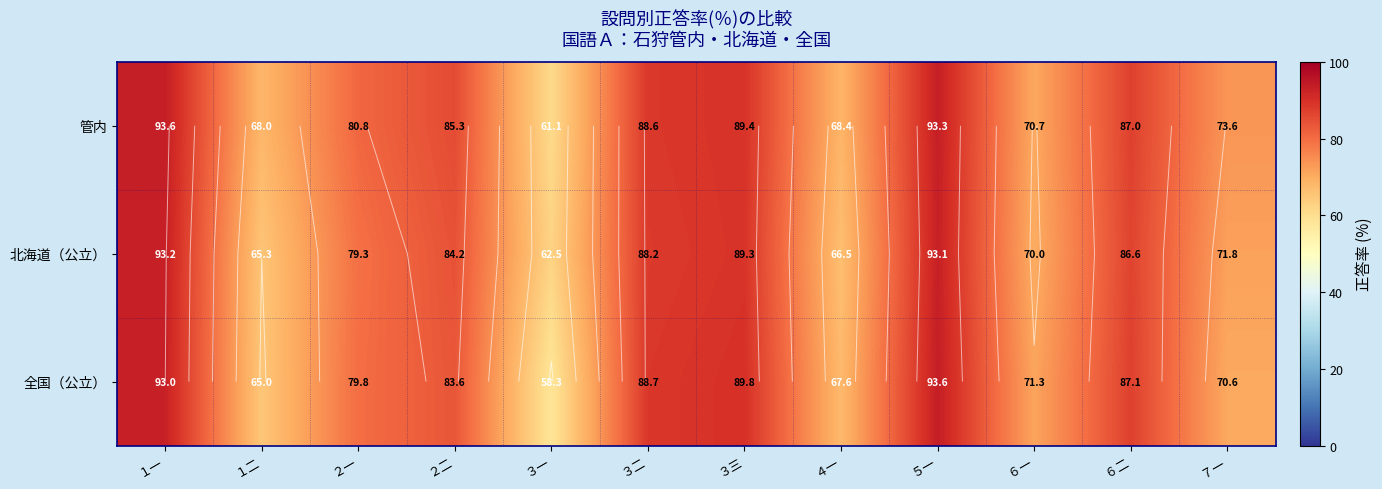

Between １一 and ３一, which is larger?

１一